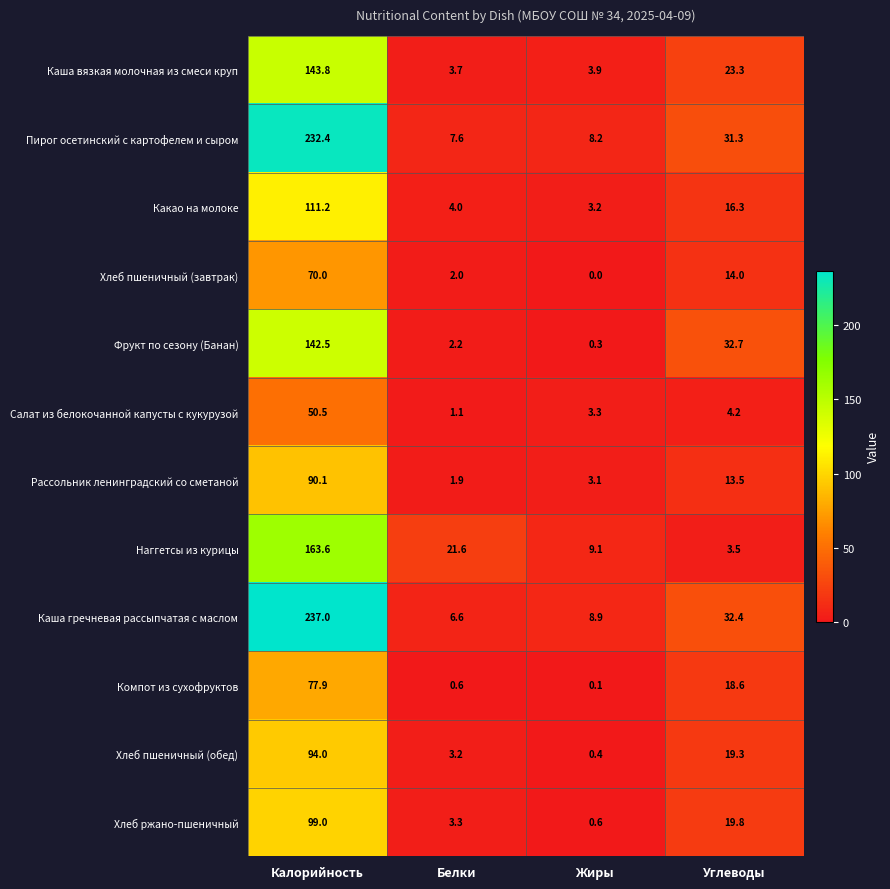

At which label does Хлеб пшеничный (завтрак) first exceed 14?

Калорийность